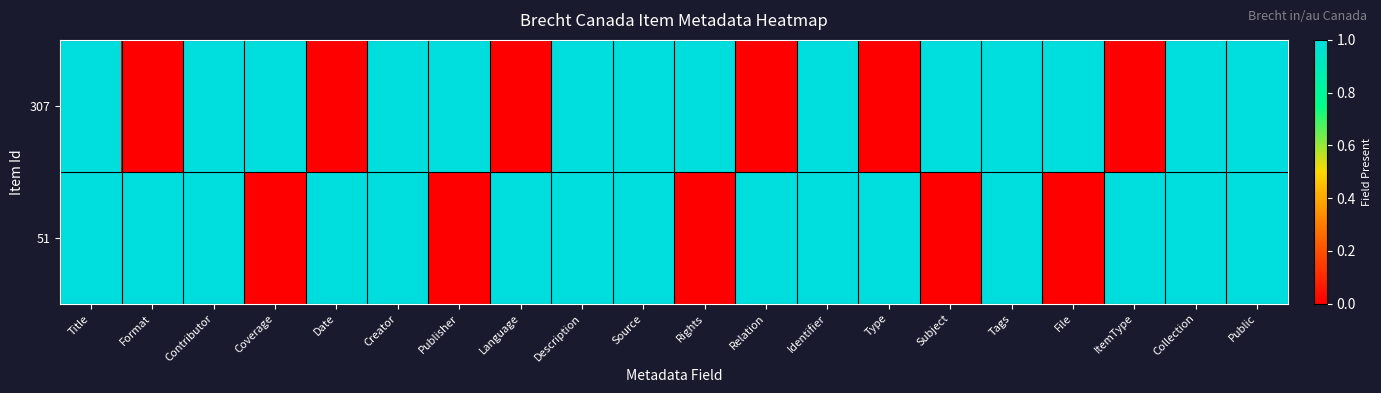

List the series in order of their peak value, highest first.

307, 51